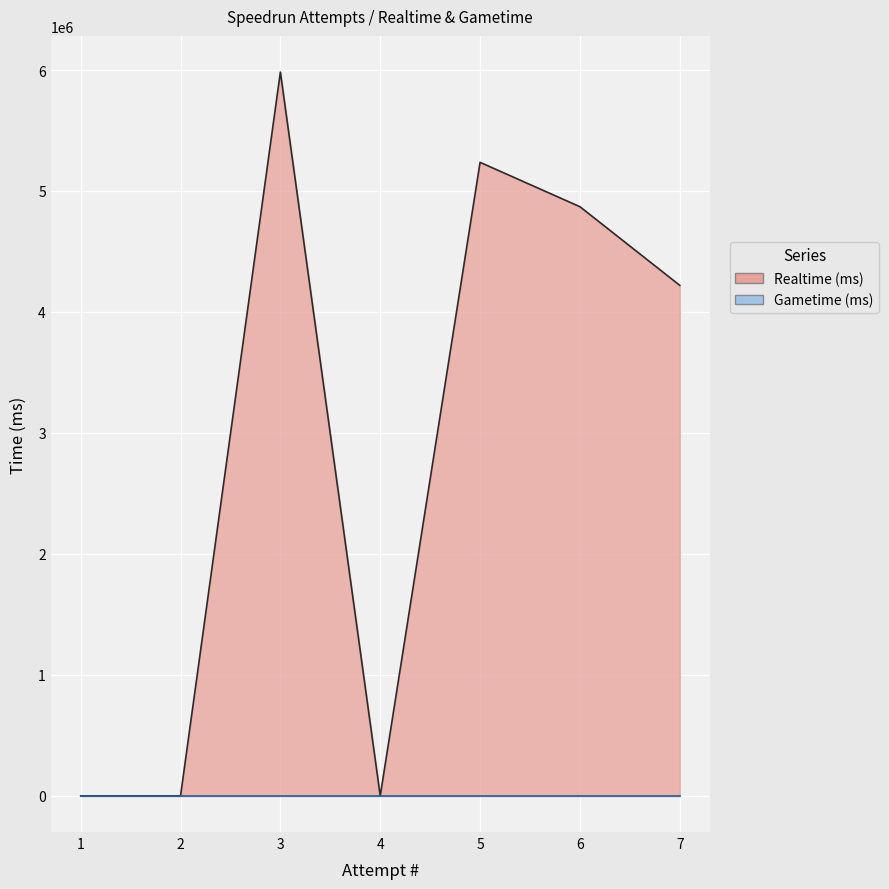

What is the difference between the maximum and minimum values?

5983063